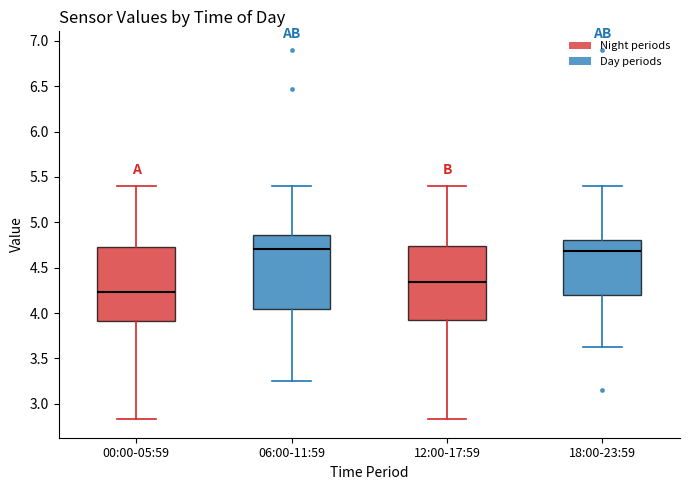

Reading left to right, read every box against the y-axis: the position of its median line, the range the box covers, and the ends of its whiskers. The values are not printed on the chart, so give them approximately, as read against the axis.

00:00-05:59: median 4.25, box 3.90 to 4.75, whiskers 2.85 to 5.40
06:00-11:59: median 4.70, box 4.05 to 4.85, whiskers 3.25 to 5.40
12:00-17:59: median 4.35, box 3.90 to 4.75, whiskers 2.85 to 5.40
18:00-23:59: median 4.70, box 4.20 to 4.80, whiskers 3.65 to 5.40